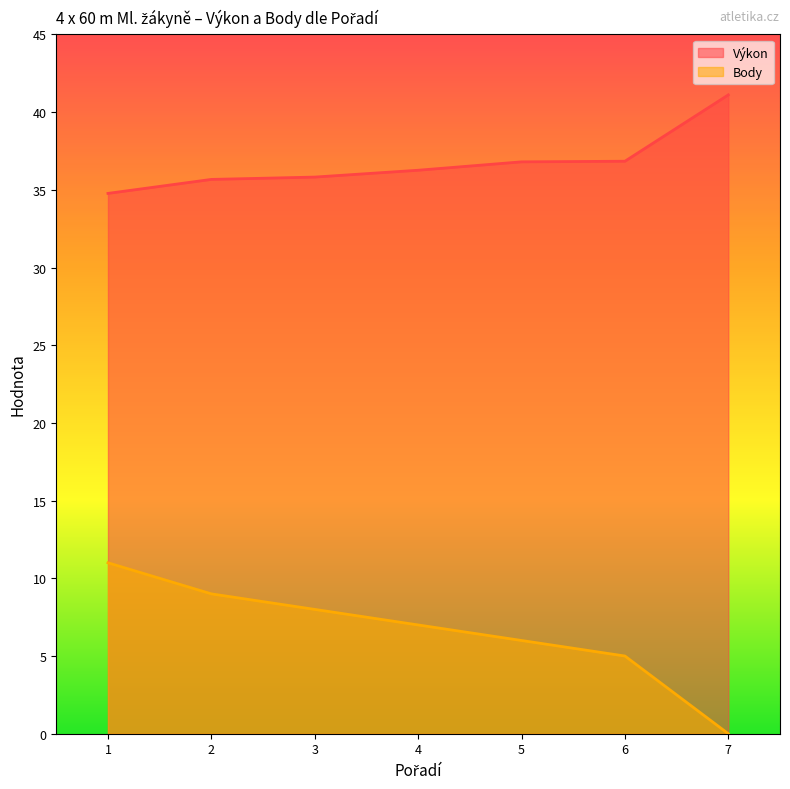

What is the total value across all series at 4?

43.3